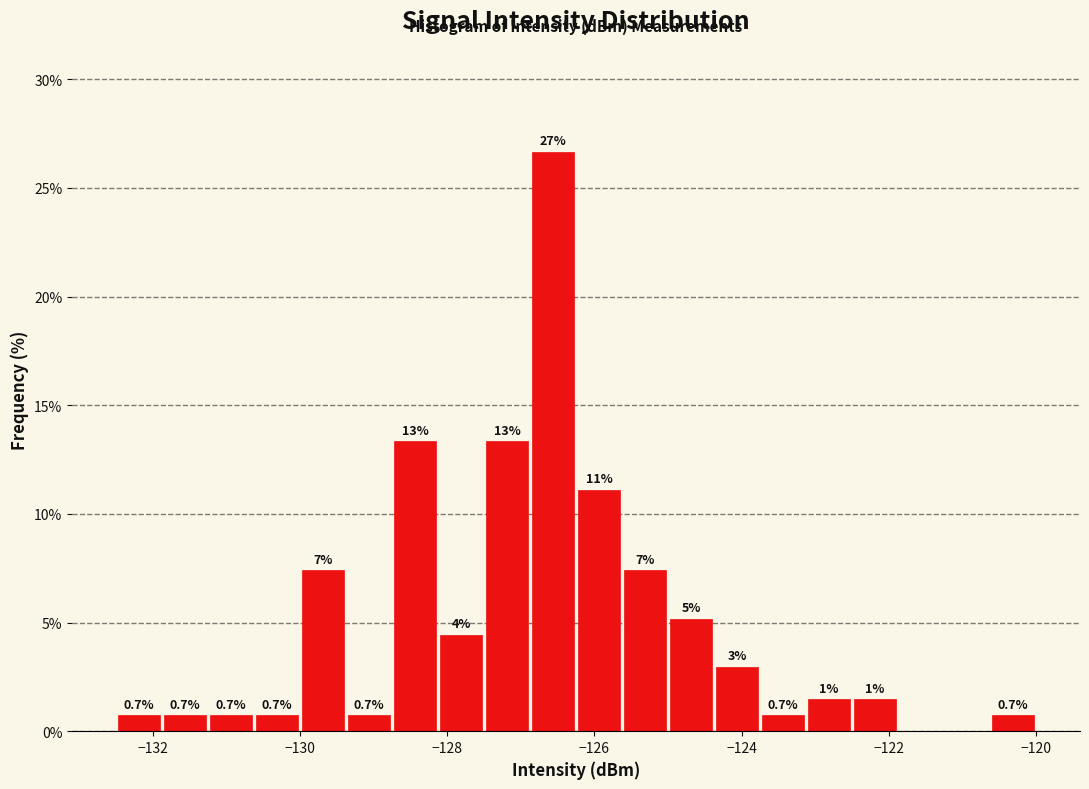

Read against the x-axis, roughly where is the centre of the tallest bar?

-126.6